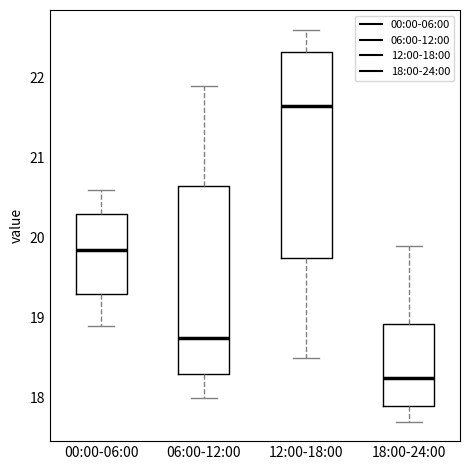

Where does the lower whisker of the box for 06:00-12:00 end on the y-axis? The values are not printed on the chart, so give them approximately, as read against the axis.

18.0